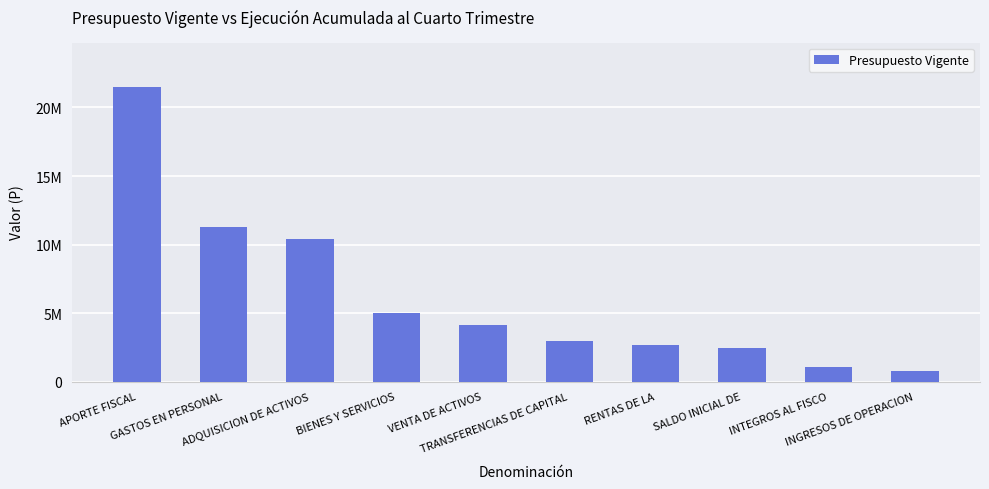

Does the chart contain any negative values?

No